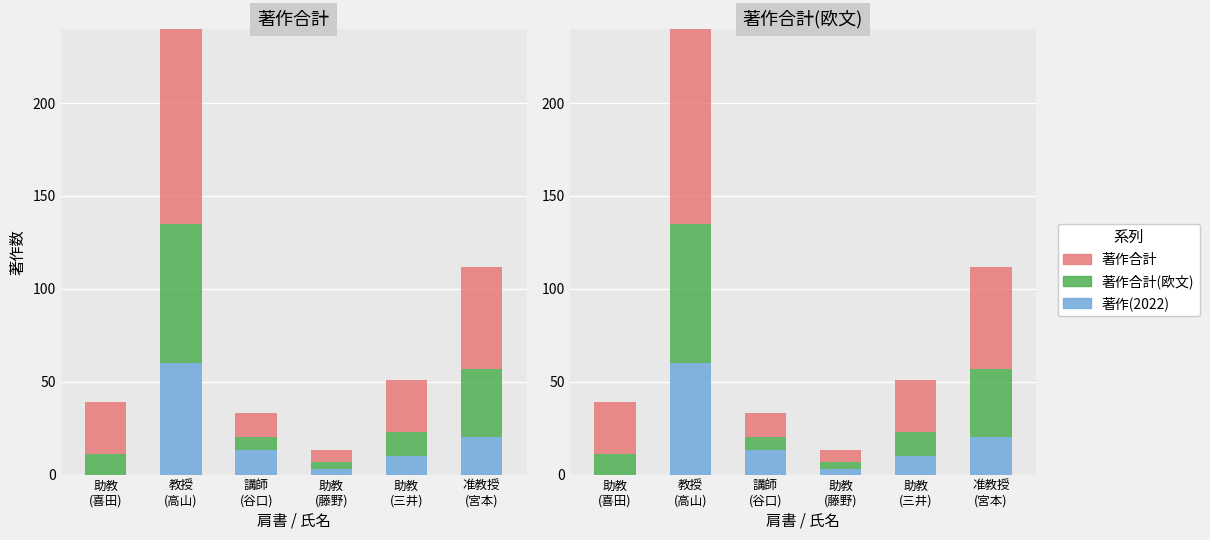

Is the value of 著作(2022) at 助教
(喜田) greater than the value of 著作合計(欧文) at 助教
(喜田)?

No